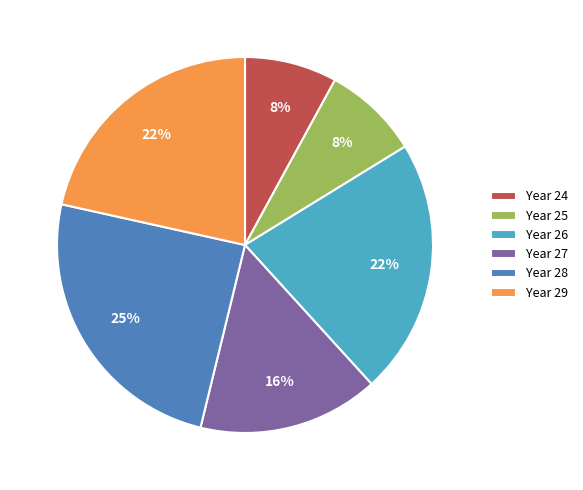

To the nearest percent, what is the average slice percentage?

17%